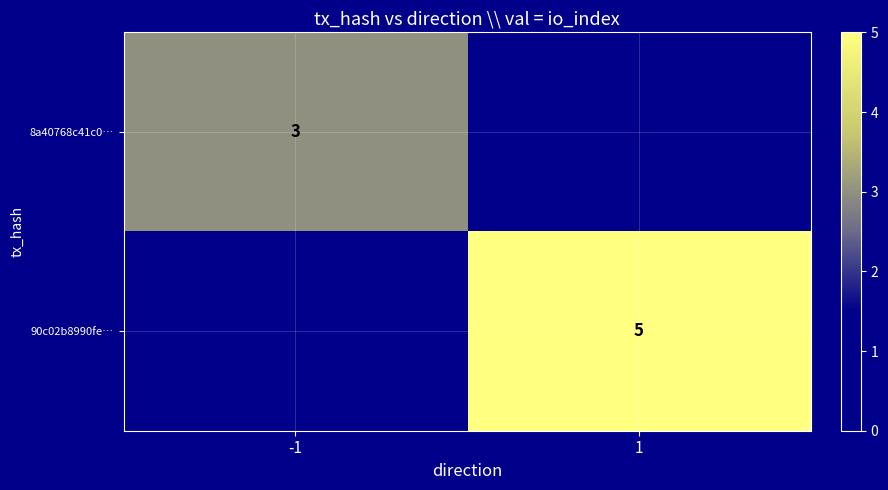

True or false: 8a40768c41c0… has a value of 3 at -1.

True